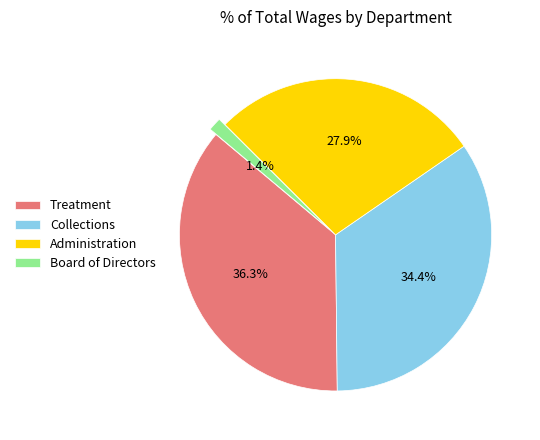

To the nearest percent, what is the combined percentage of Board of Directors and Administration?

29%